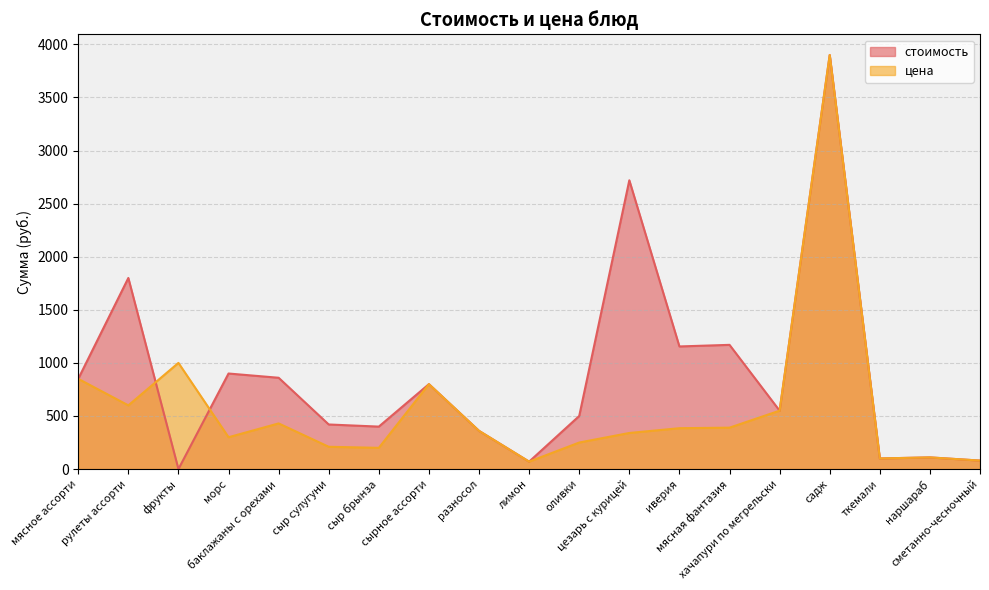

What is the label of the 19th point from the left?

сметанно-чесночный